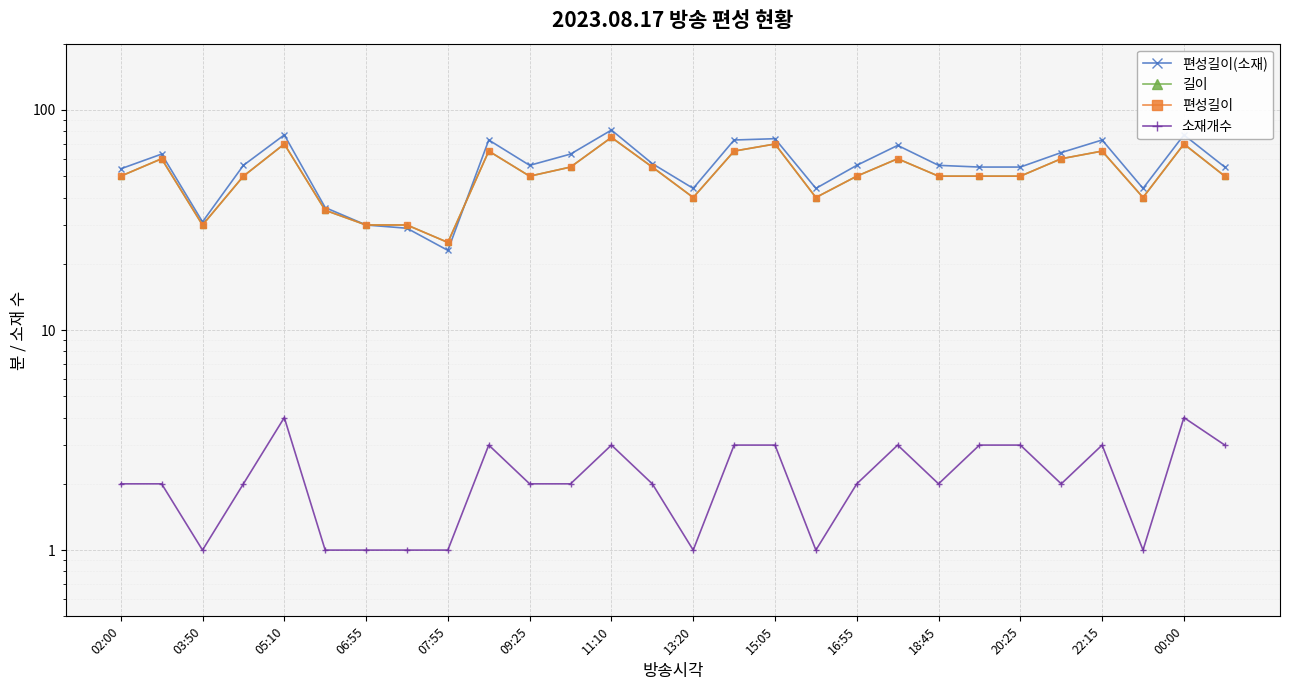

What are all the series names shown in the legend?

편성길이(소재), 길이, 편성길이, 소재개수